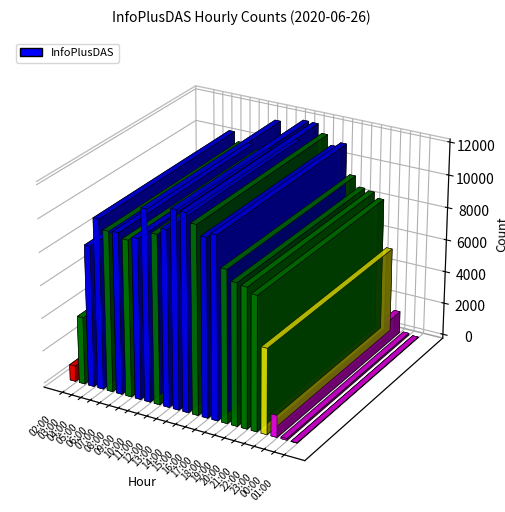

The chart shows a value of 9485 at 08:00. True or false?

True